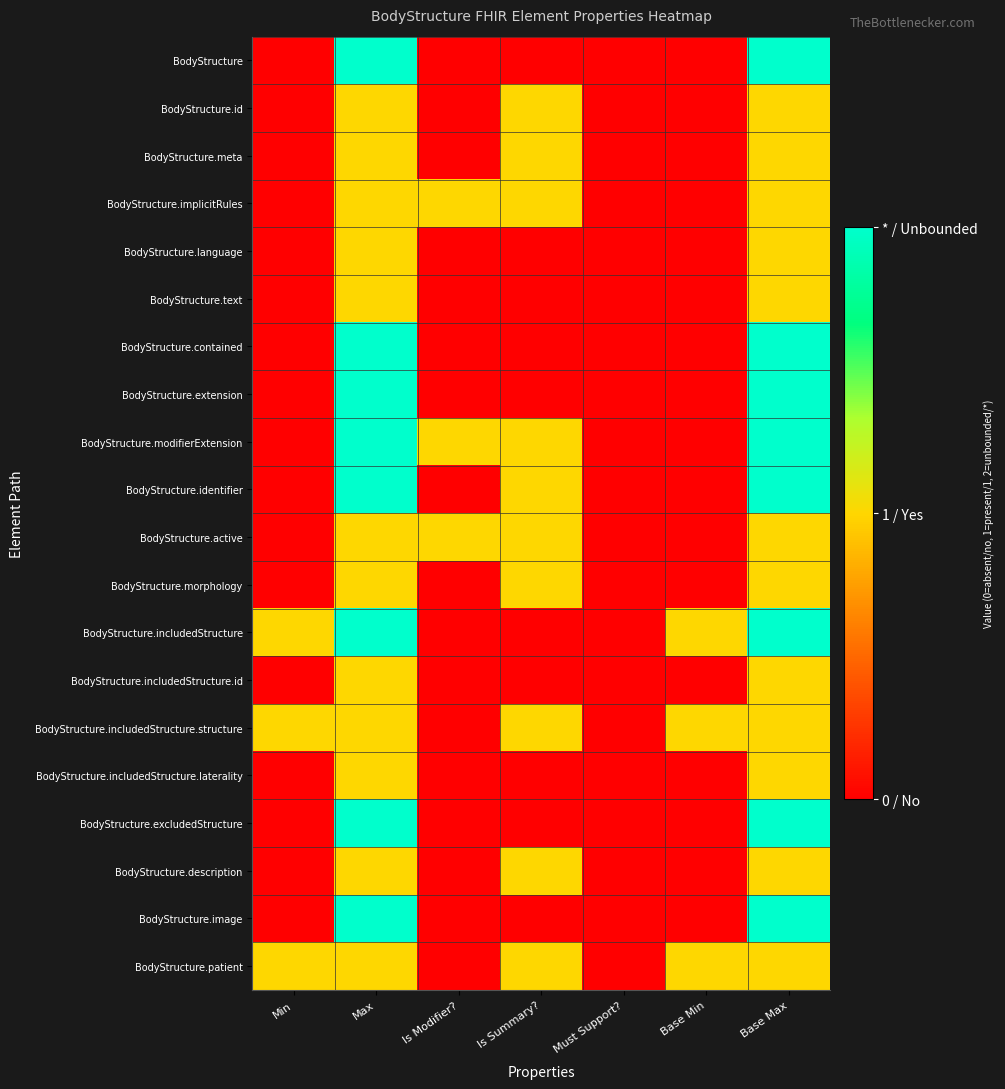

Rank the series at Must Support? from lowest to highest value.

BodyStructure, BodyStructure.id, BodyStructure.meta, BodyStructure.implicitRules, BodyStructure.language, BodyStructure.text, BodyStructure.contained, BodyStructure.extension, BodyStructure.modifierExtension, BodyStructure.identifier, BodyStructure.active, BodyStructure.morphology, BodyStructure.includedStructure, BodyStructure.includedStructure.id, BodyStructure.includedStructure.structure, BodyStructure.includedStructure.laterality, BodyStructure.excludedStructure, BodyStructure.description, BodyStructure.image, BodyStructure.patient